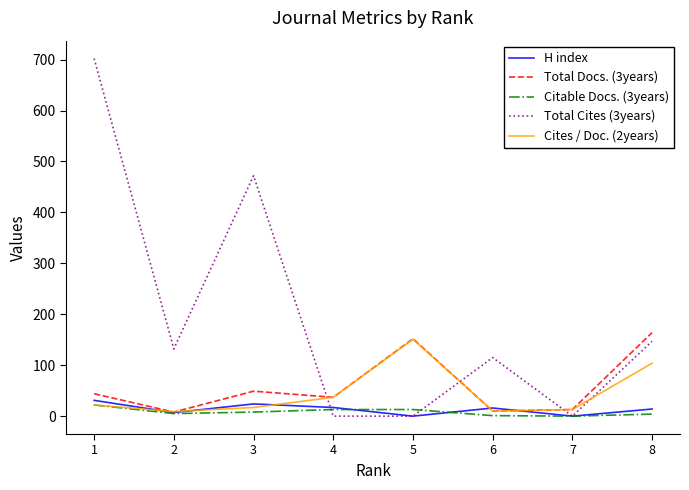

What is the spread (max minus min) of values at 8?

160